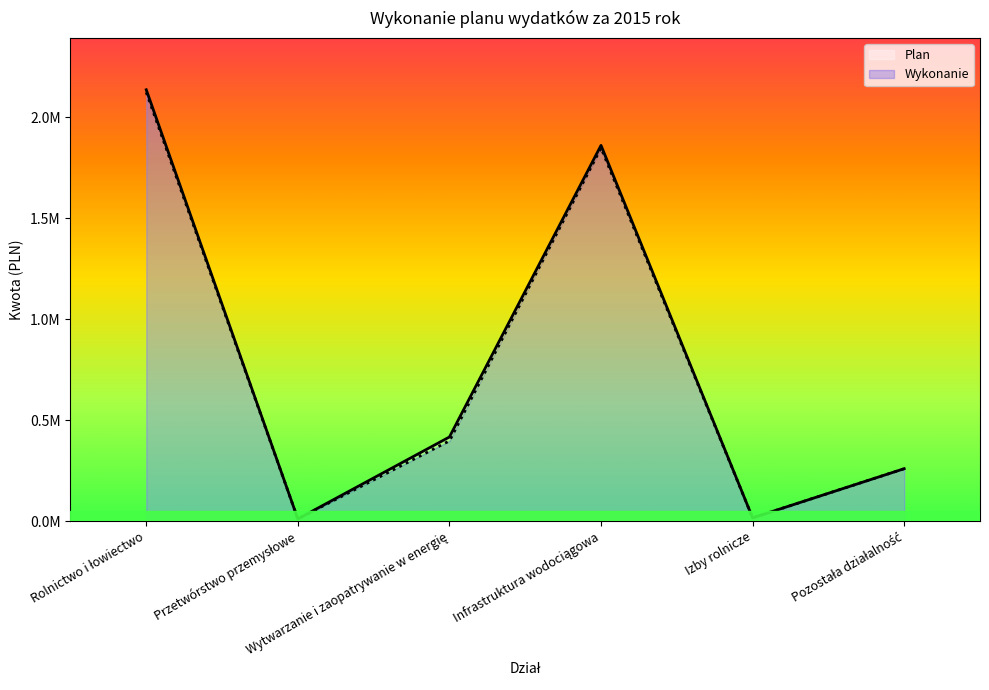

What is the lowest value of the Plan series?

10703.9